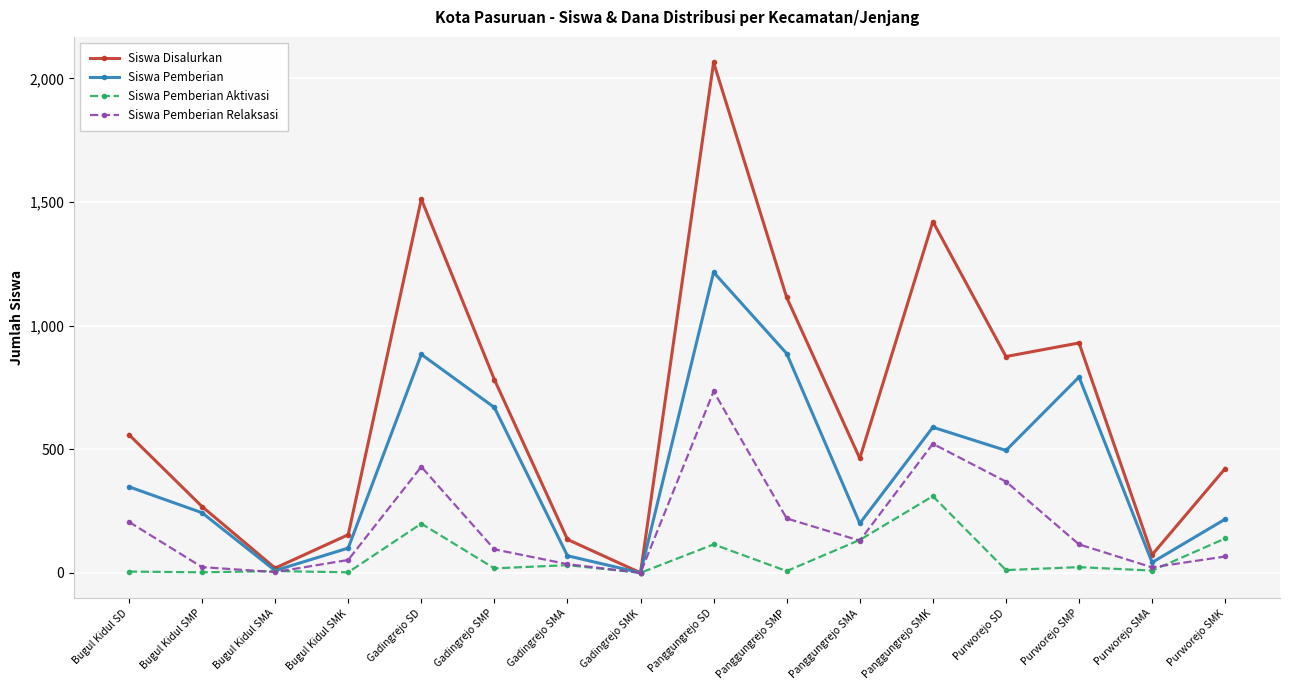

How many data points does each series have?

16